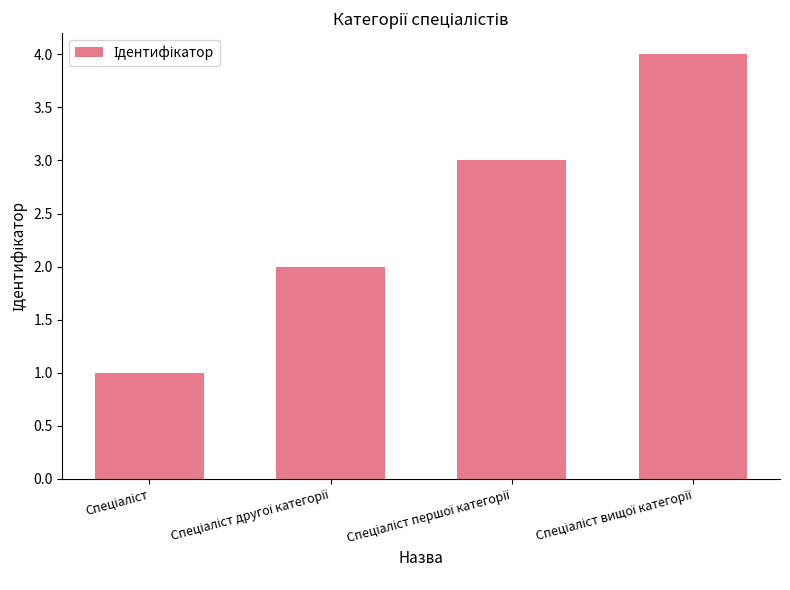

What is the maximum value shown in the chart?

4